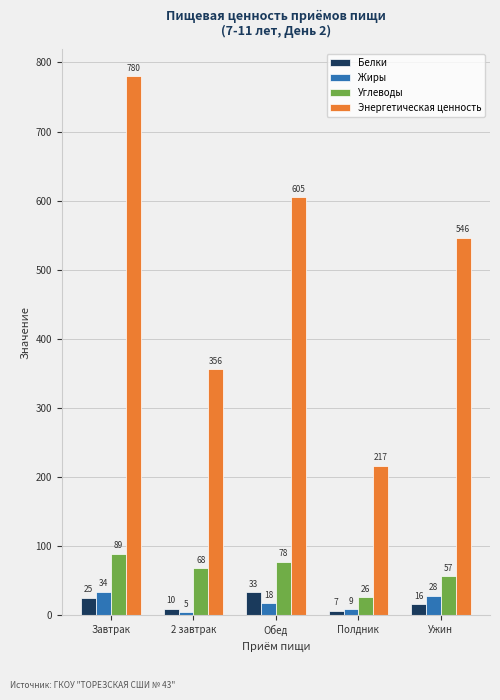

Between 2 завтрак and Ужин, which series saw the biggest shift?

Энергетическая ценность